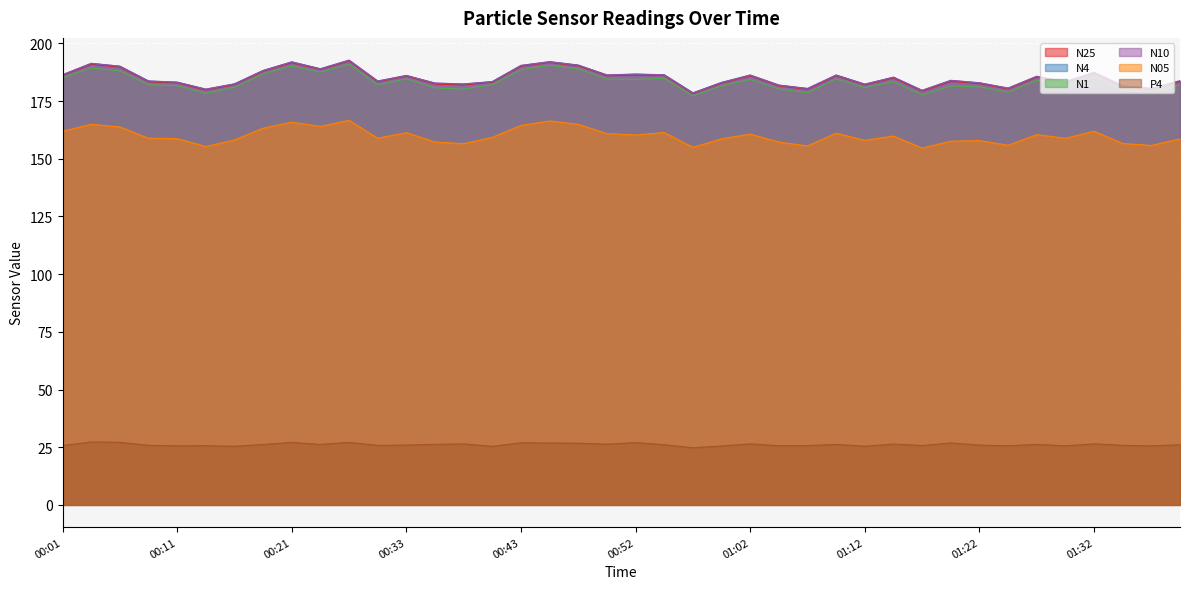

What is the label of the 6th point from the right?

01:27